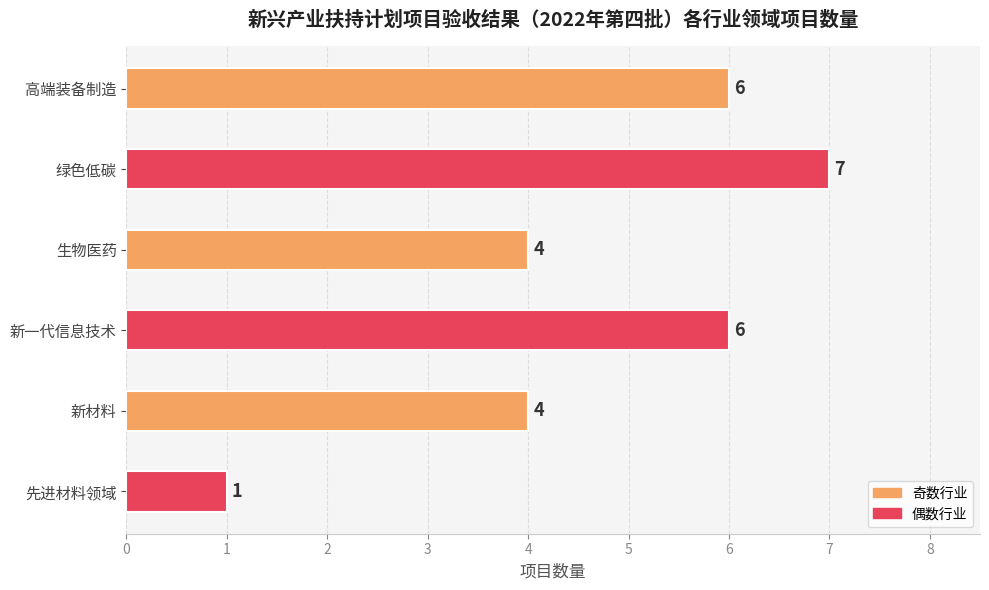

Reading bottom to top, transcribe all the data shown in this chart.

1	4	6	4	7	6